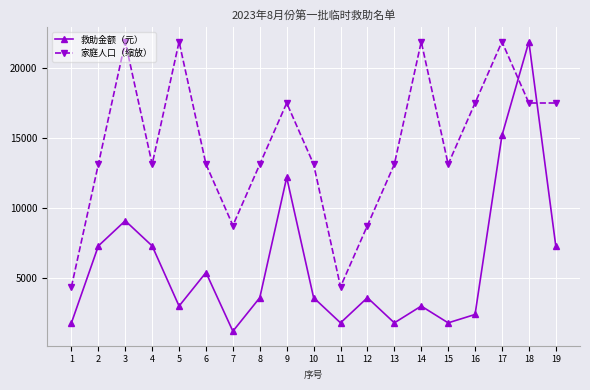

Which series changed the most between 5 and 11?

家庭人口（缩放）